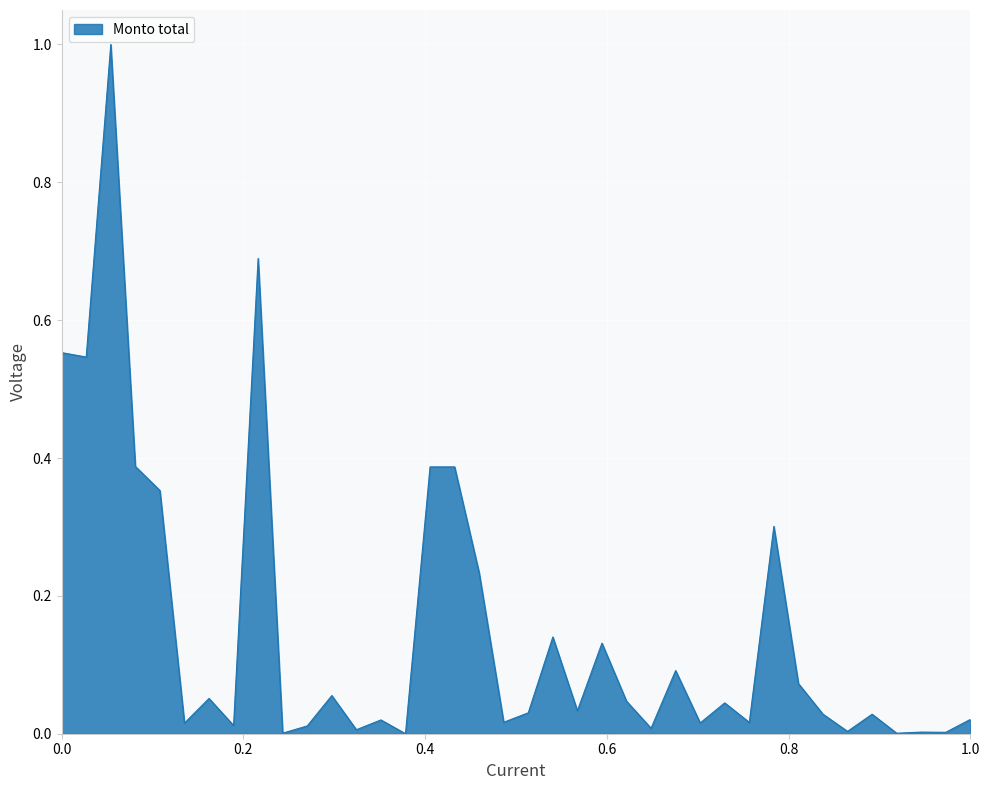

What is the difference between the maximum and minimum values?

1.0